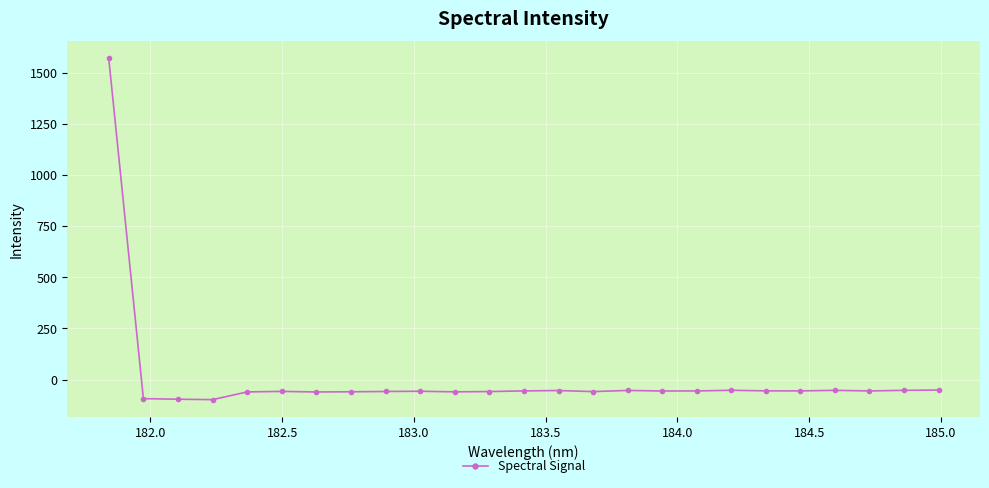

How many positive values are there?

1